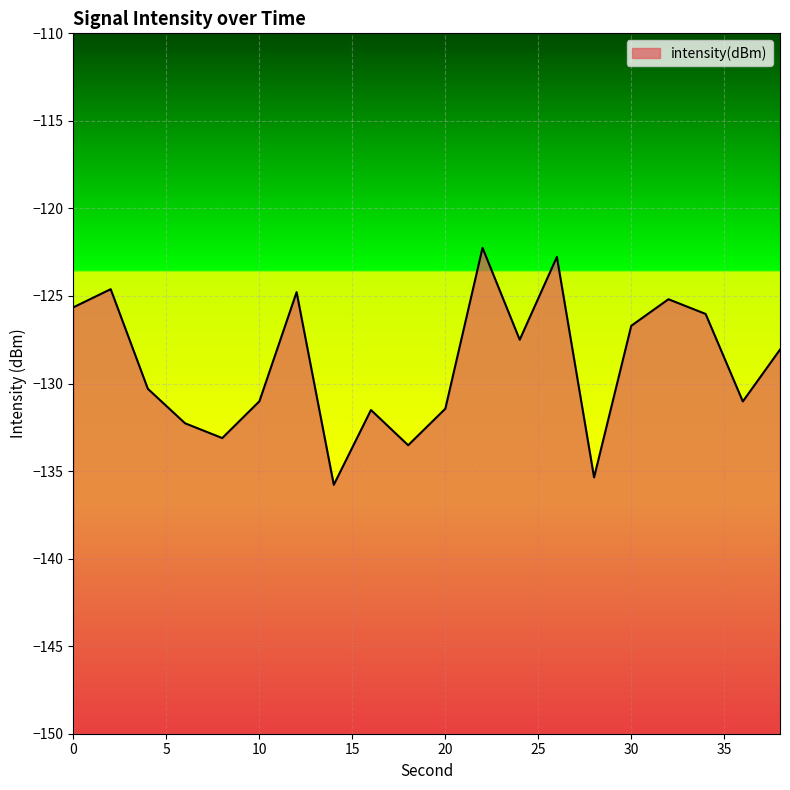

What is the sum of the values at 10 and 16?

-262.5